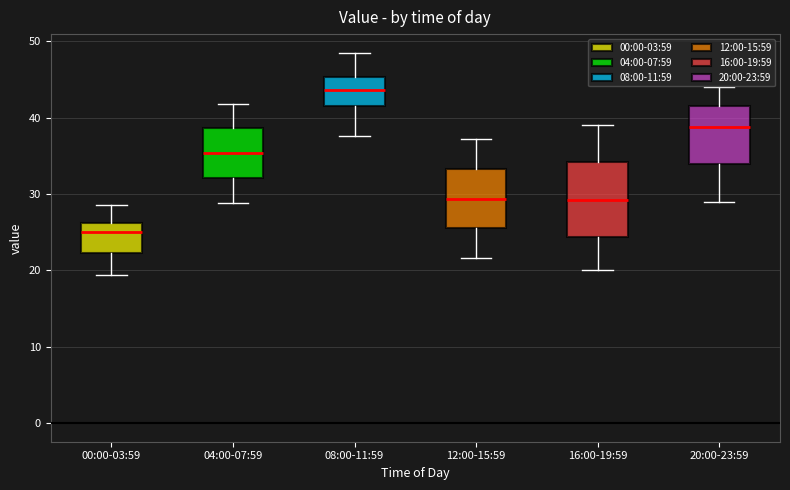

Reading left to right, transcribe this box plot: for each box, give where its median line is, the range the box spans, and where its two whiskers end, as read against the y-axis. The values are not printed on the chart, so give them approximately, as read against the axis.

00:00-03:59: median 25, box 22 to 26, whiskers 19 to 29
04:00-07:59: median 35, box 32 to 39, whiskers 29 to 42
08:00-11:59: median 44, box 42 to 45, whiskers 38 to 49
12:00-15:59: median 29, box 26 to 33, whiskers 22 to 37
16:00-19:59: median 29, box 24 to 34, whiskers 20 to 39
20:00-23:59: median 39, box 34 to 42, whiskers 29 to 44